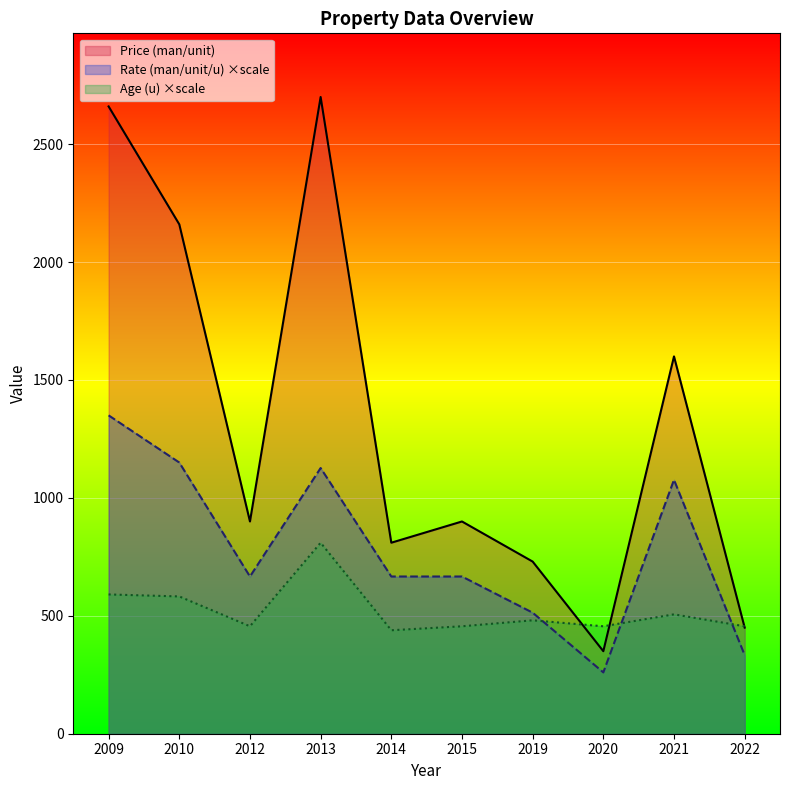

True or false: Rate (man/unit/u) ×scale has a value of 666.7 at 2012.

True